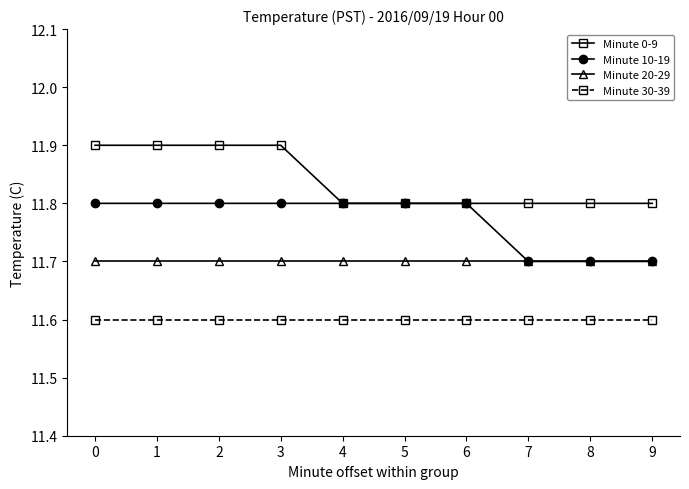

What is the greatest value displayed?

11.9